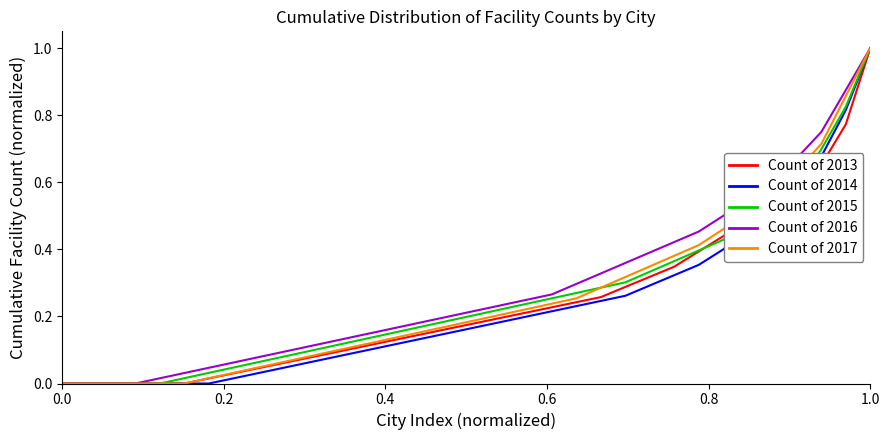

What is the maximum value shown in the chart?

1.0